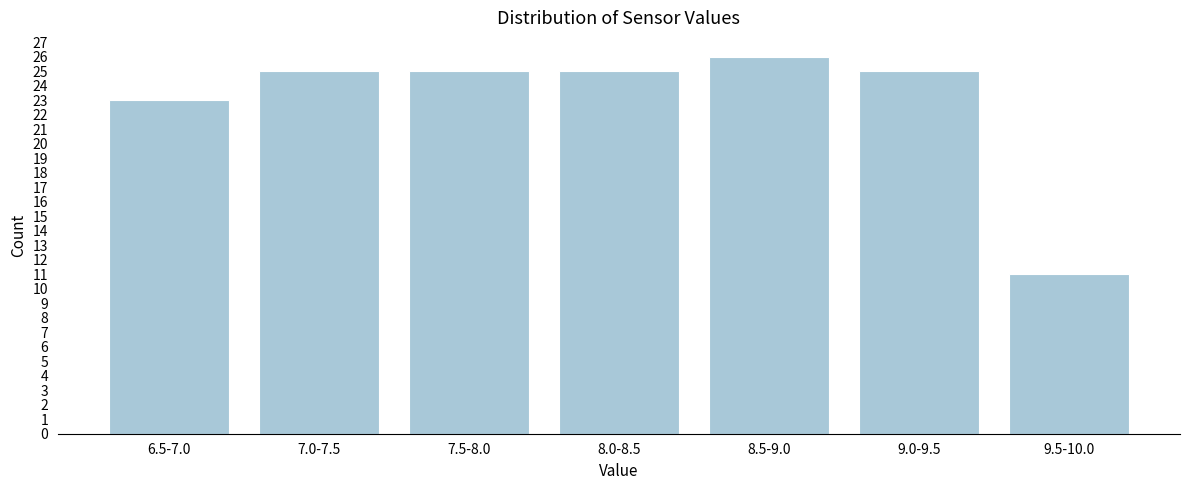

Reading left to right, what are all the values shown in this chart?

23	25	25	25	26	25	11